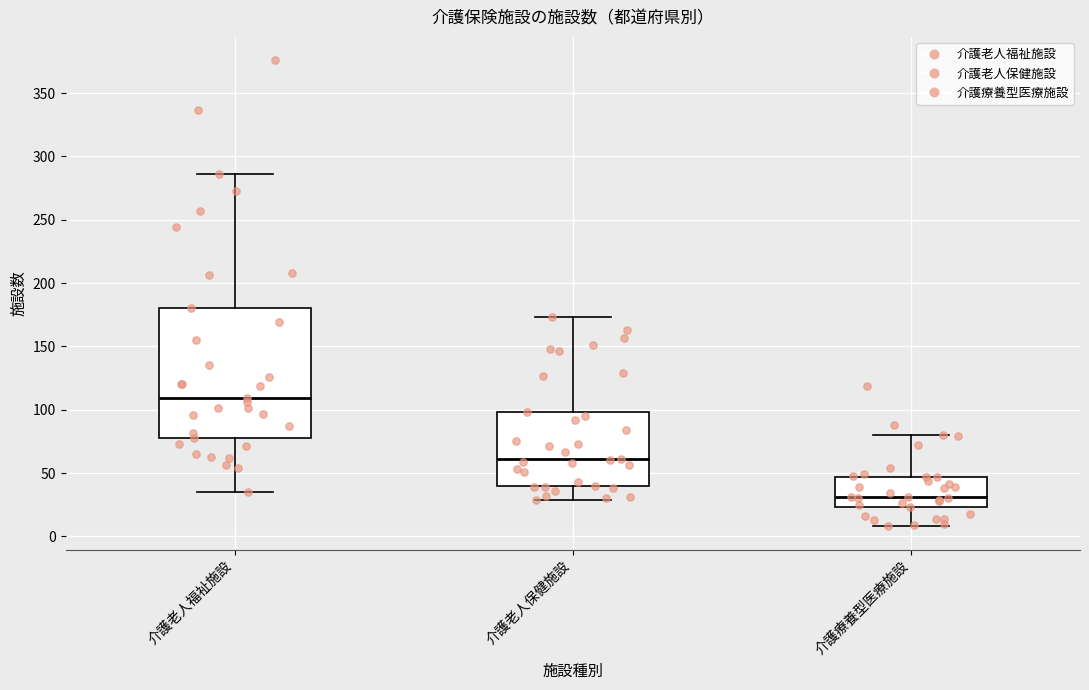

Which box has the lowest median line?

介護療養型医療施設